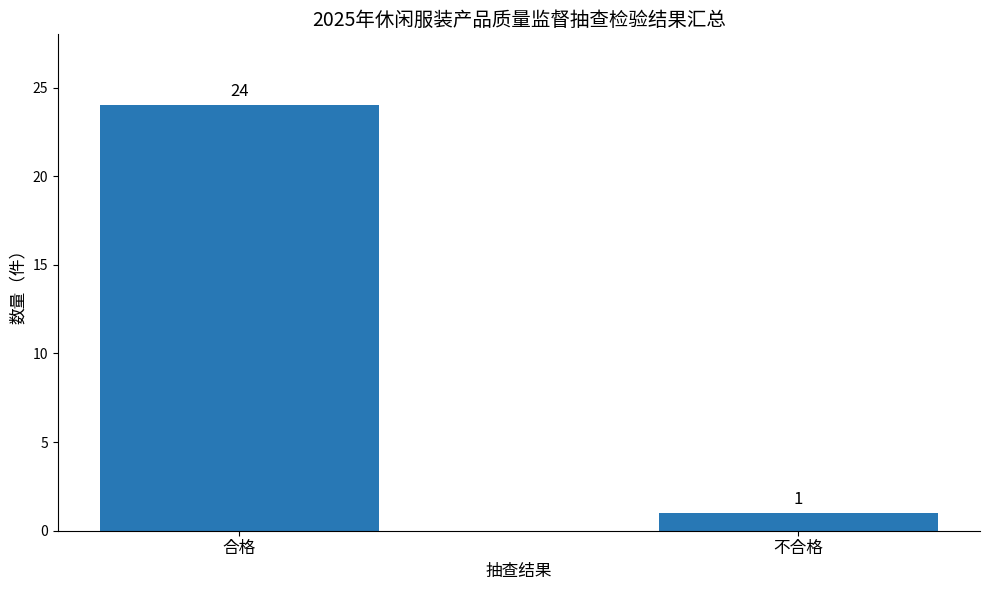

Count the number of categories in the chart.

2